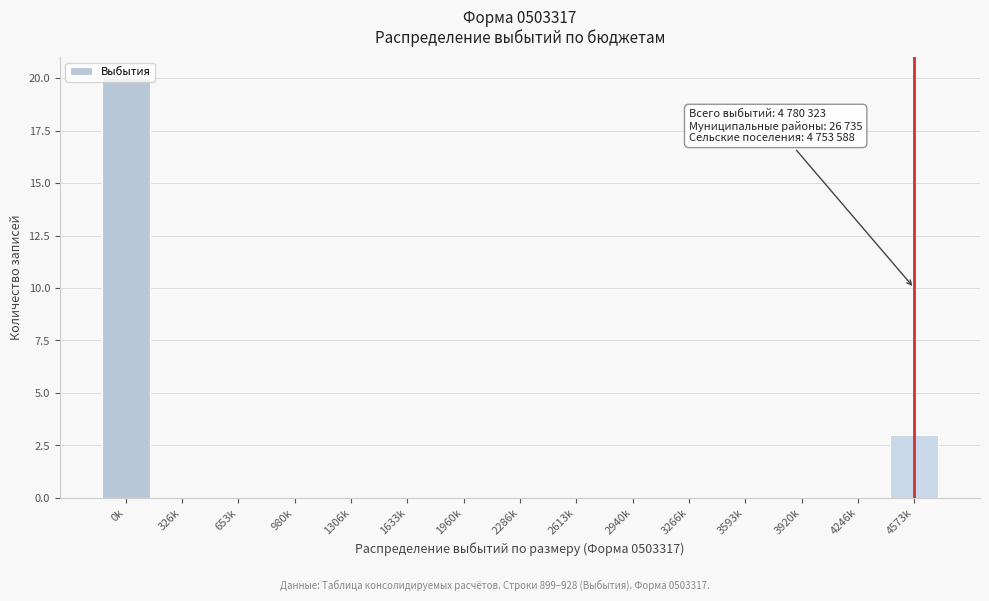

What is the change in value from 2286k to 4573k?

+3